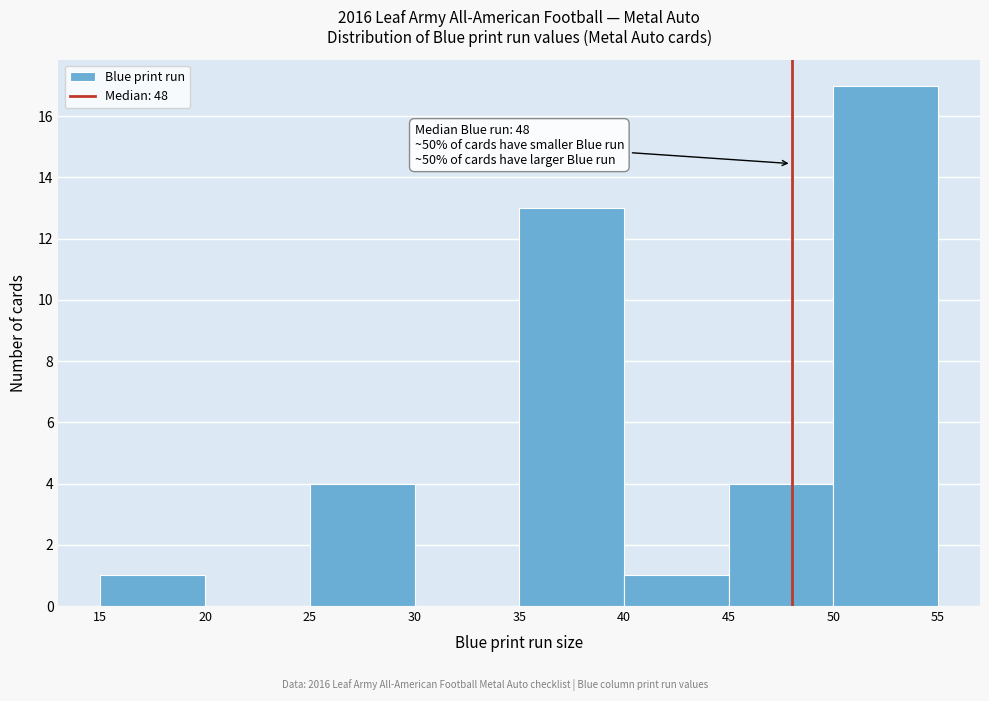

Which range on the x-axis has the tallest bar?

50 to 55